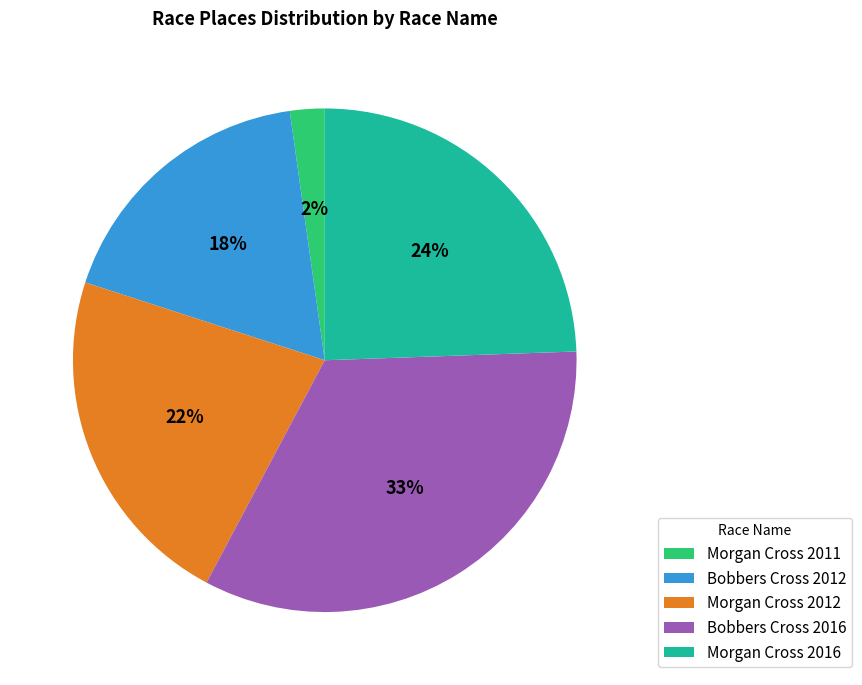

How many slices are in this pie chart?

5